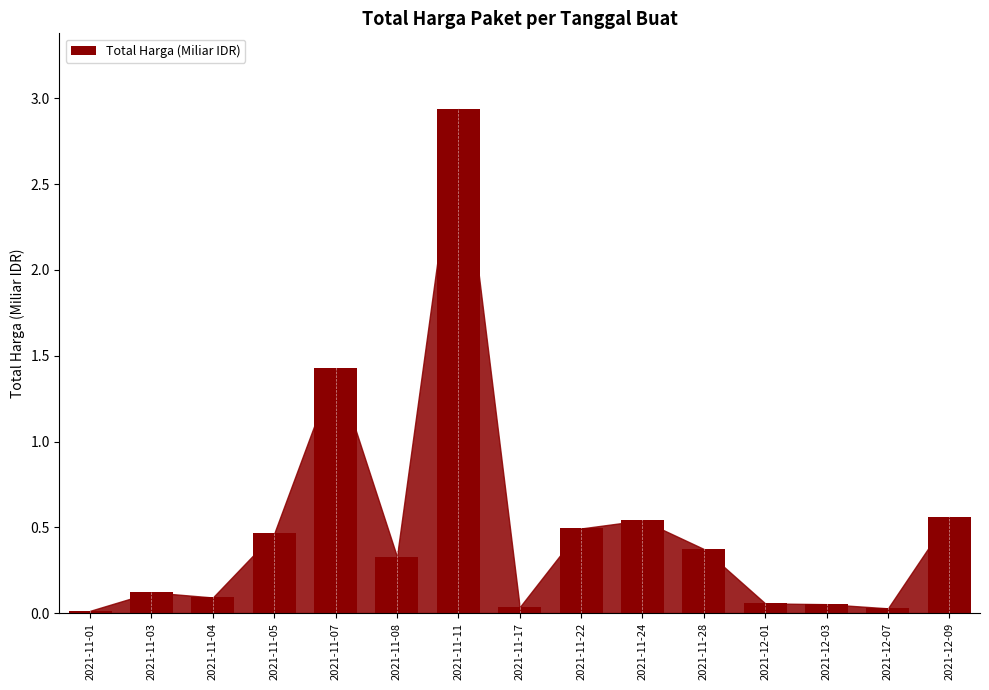

What is the sum of the values at 2021-11-24 and 2021-11-08?

0.9